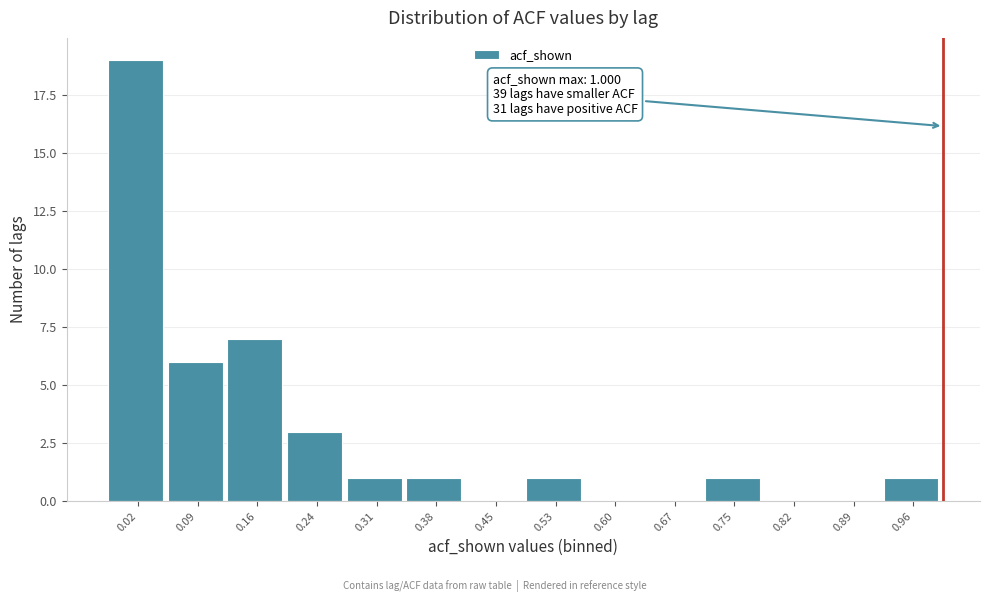

Which range on the x-axis has the tallest bar?

-0.02 to 0.05